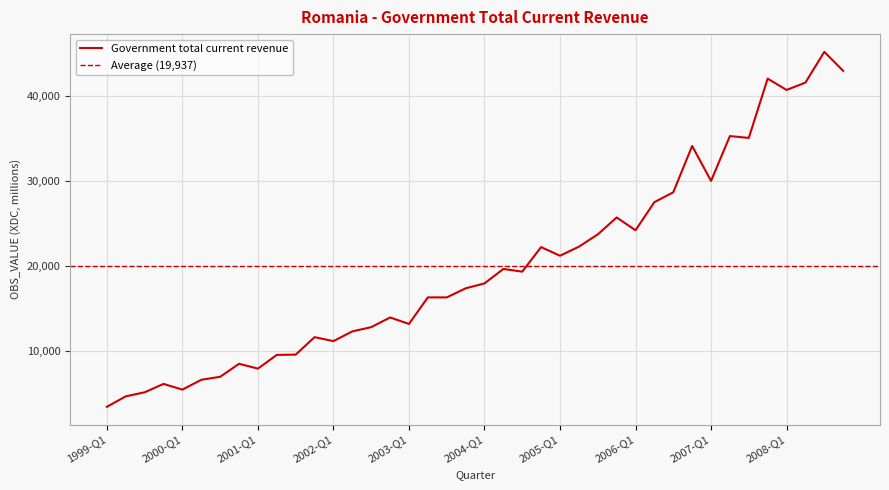

Reading left to right, what are all the values shown in this chart?

3384.2	4618.1	5095.4	6083.0	5410.9	6569.8	6920.8	8453.1	7886.2	9503.2	9534.0	11591.5	11127.1	12269.1	12772.1	13913.5	13150.7	16278.7	16275.1	17343.4	17928.0	19626.9	19312.2	22207.4	21184.9	22252.1	23699.7	25695.6	24190.1	27501.4	28662.9	34122.6	30001.8	35287.7	35070.3	42058.8	40720.3	41589.2	45211.0	42972.1